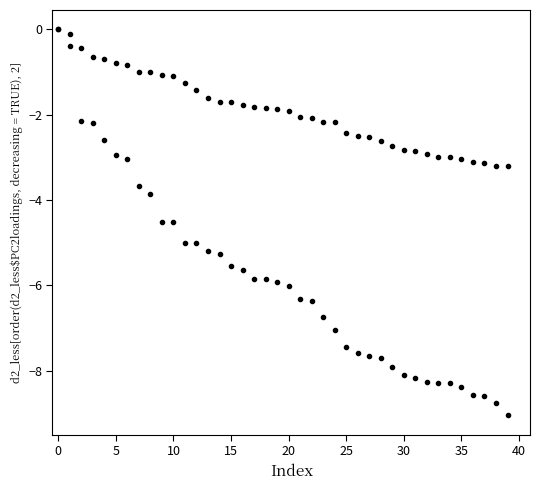

How many lines are shown in the chart?

2